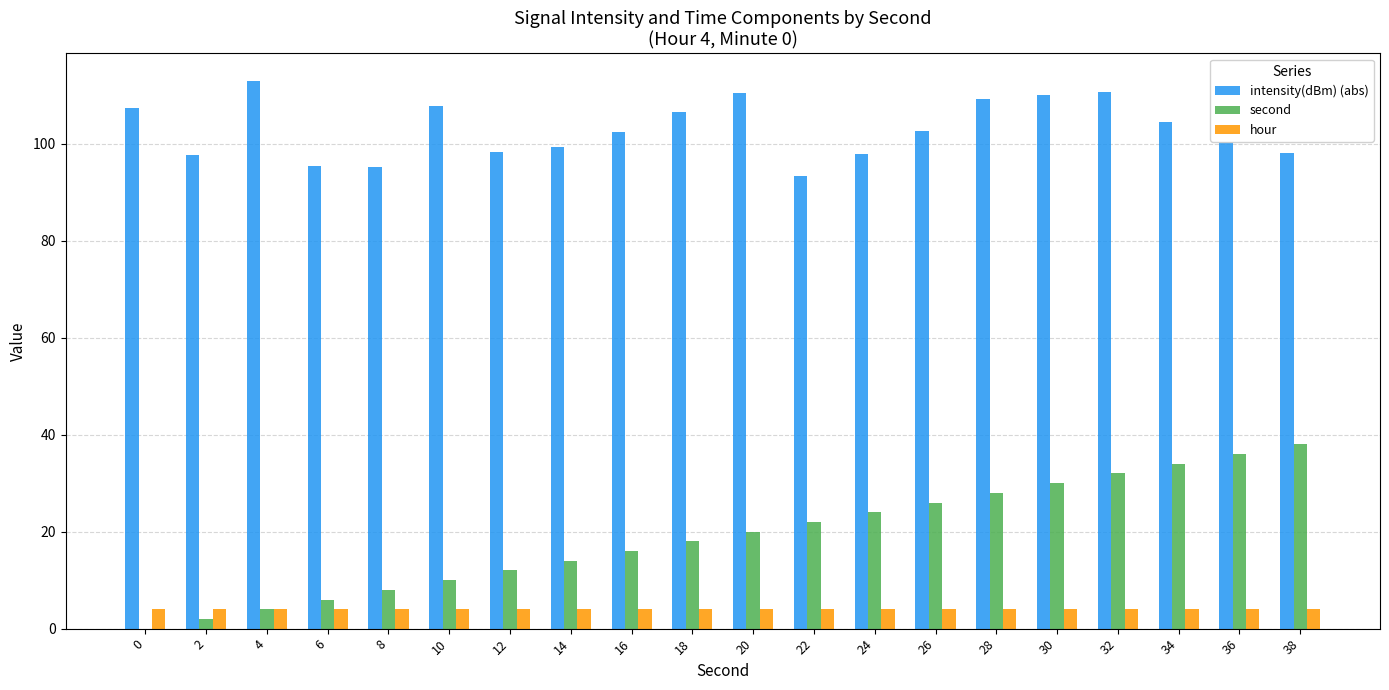

What is the total value across all series at 14?

117.3